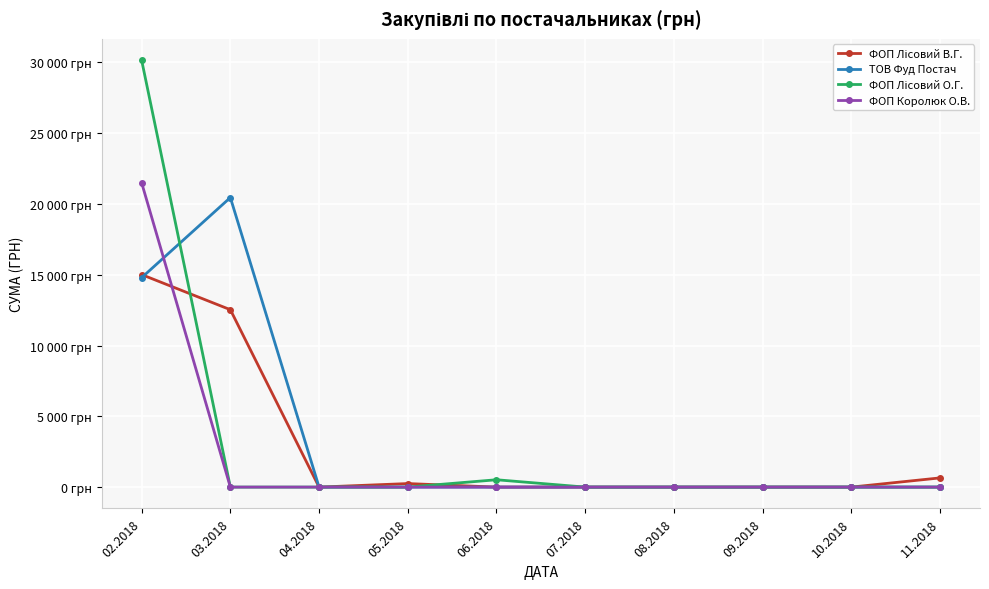

What is the label of the 7th point from the right?

05.2018